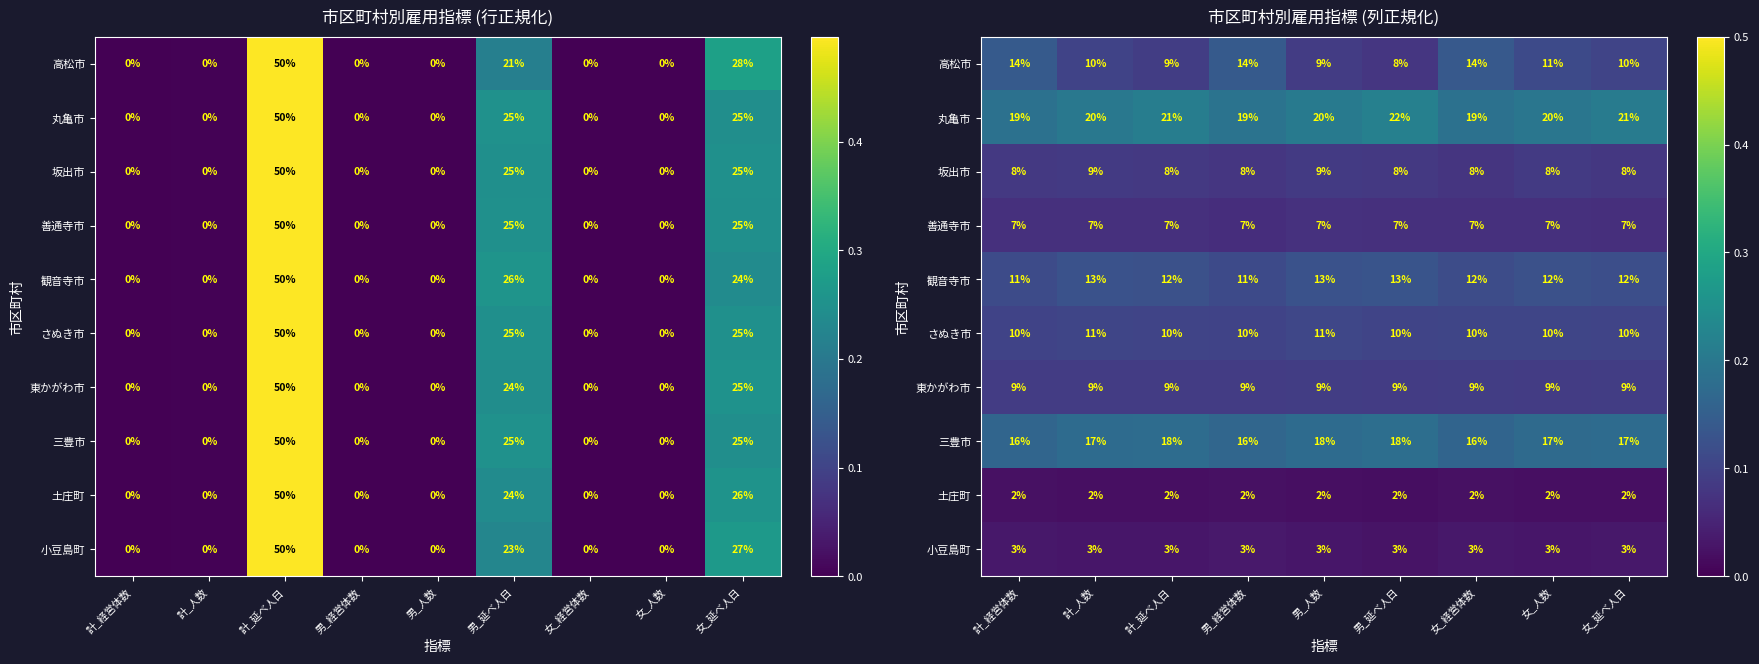

List the series in order of their peak value, highest first.

丸亀市, 三豊市, 高松市, 観音寺市, さぬき市, 東かがわ市, 坂出市, 善通寺市, 小豆島町, 土庄町